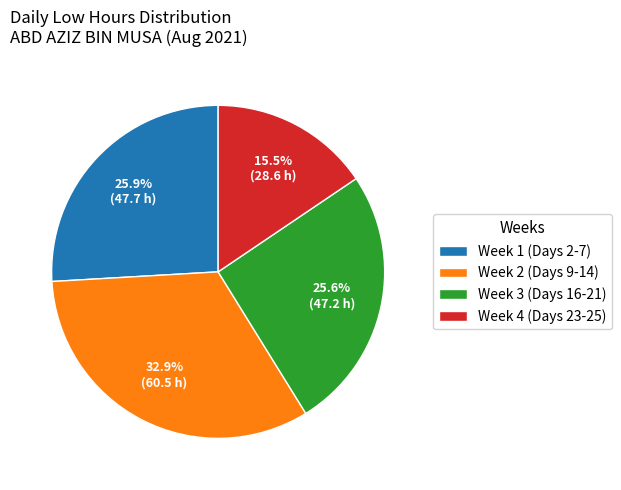

Which category has the smallest portion of the pie?

Week 4 (Days 23-25)